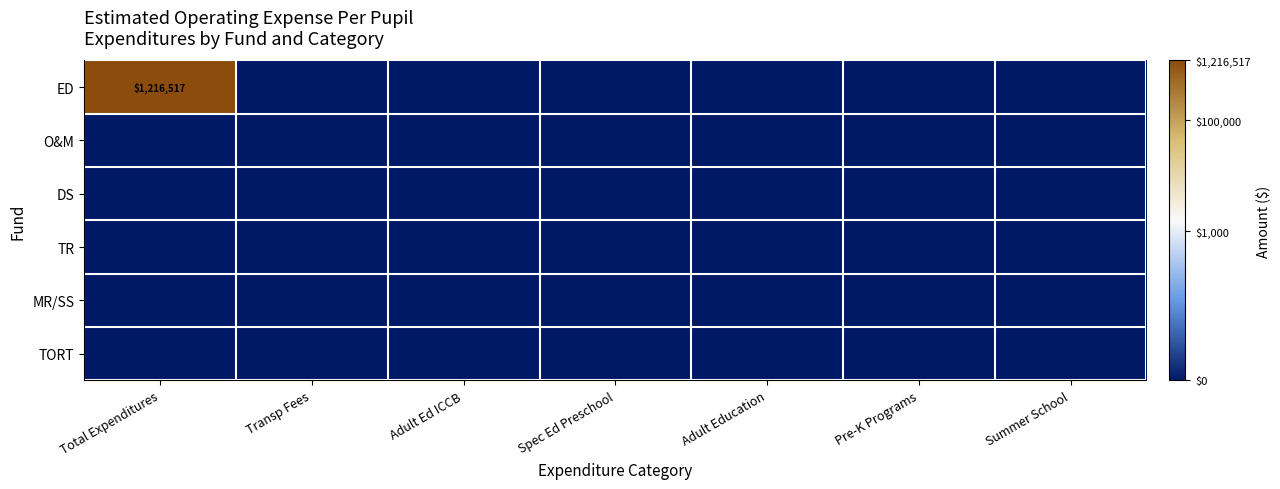

Between Total Expenditures and Transp Fees, which series saw the biggest shift?

ED